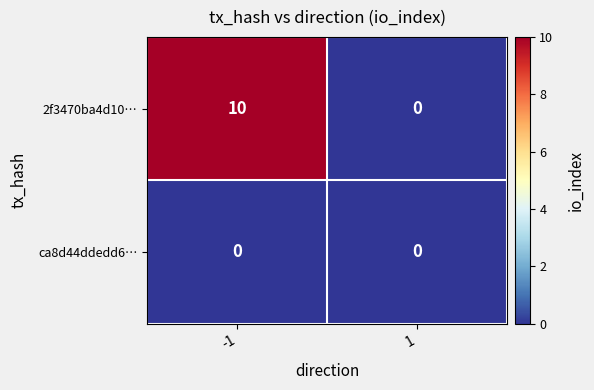

Which series has the largest total across all categories?

2f3470ba4d10…